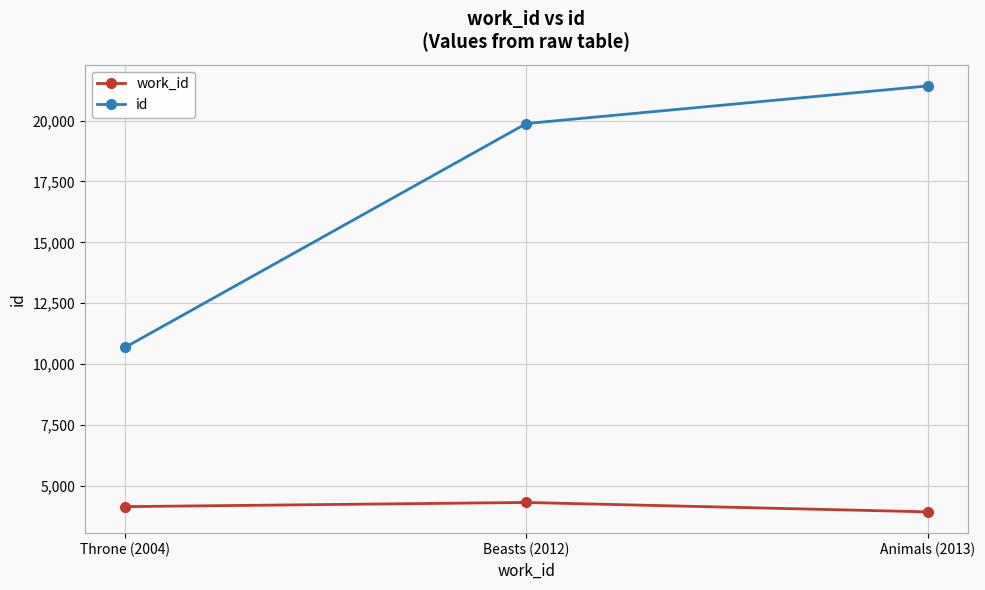

At how many categories does at least one series exceed 9847?

3